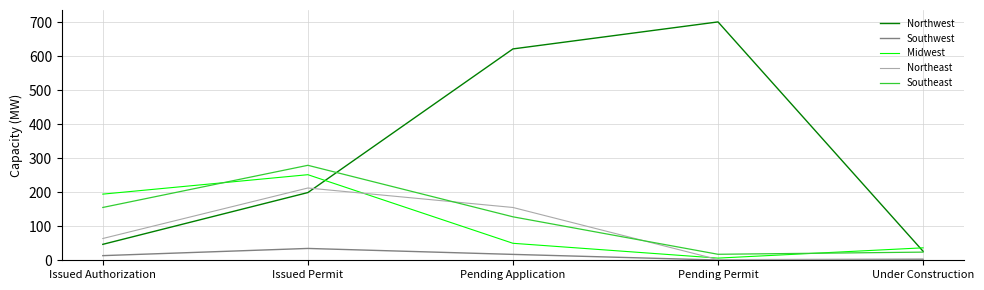

What is the lowest value of the Midwest series?

6.4